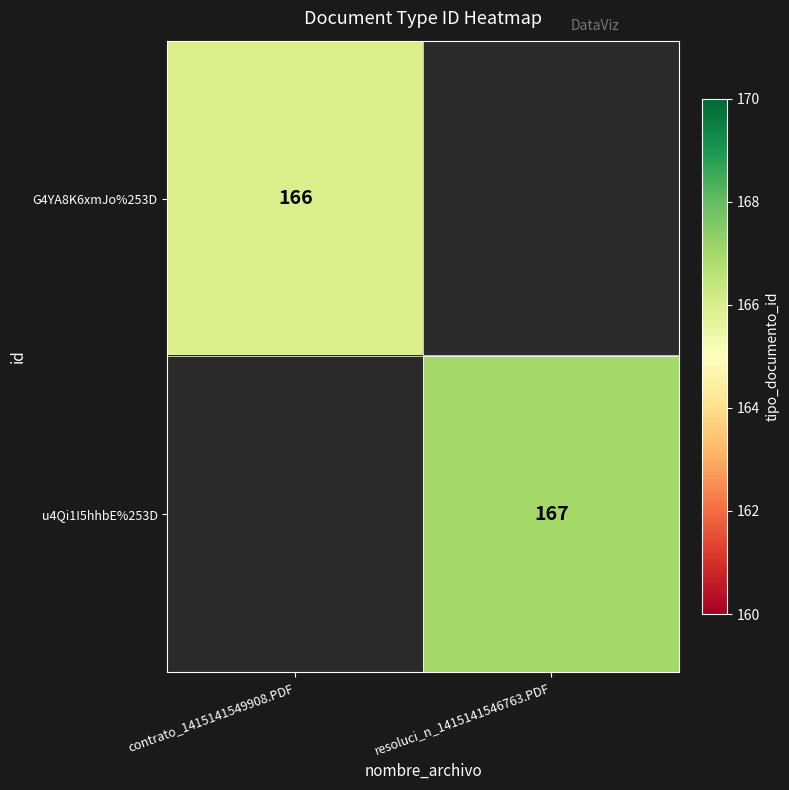

True or false: u4Qi1I5hhbE%253D has a value of 254 at resoluci_n_1415141546763.PDF.

False